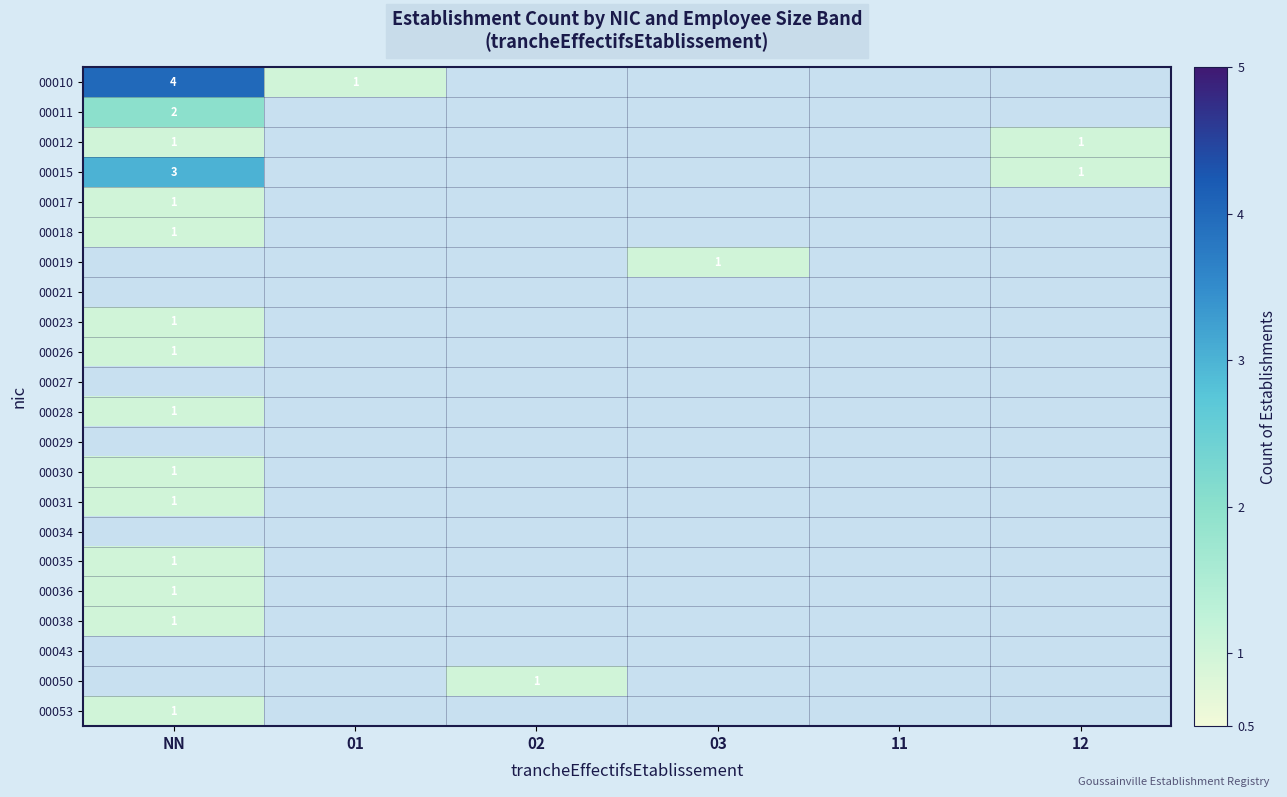

Rank the series at NN from highest to lowest value.

00010, 00015, 00011, 00012, 00017, 00018, 00019, 00021, 00023, 00026, 00027, 00028, 00029, 00030, 00031, 00034, 00035, 00036, 00038, 00043, 00050, 00053